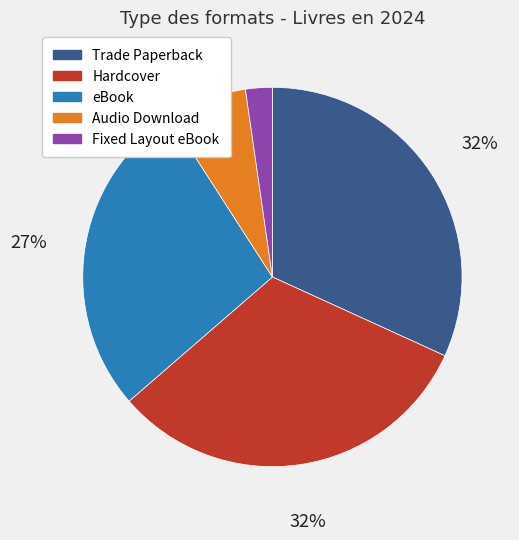

Count the number of slices in the pie.

5